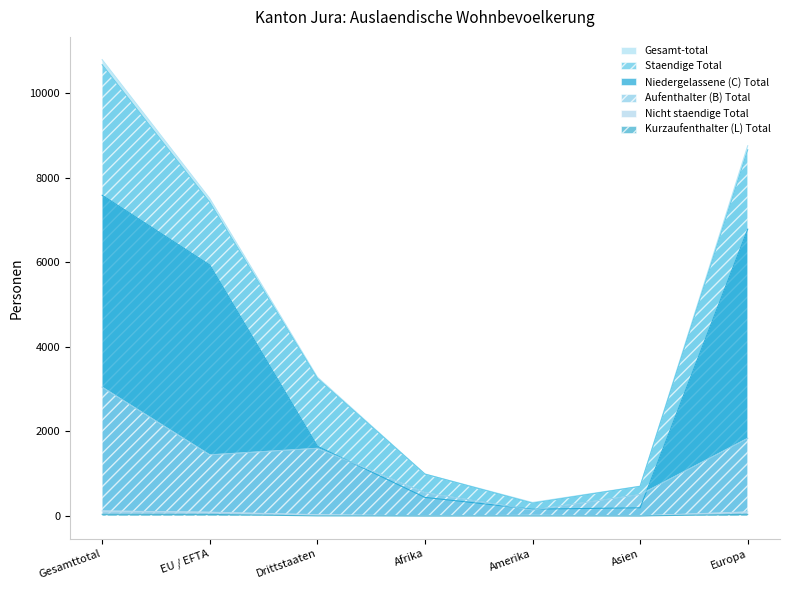

What is the label of the 7th point from the left?

Europa